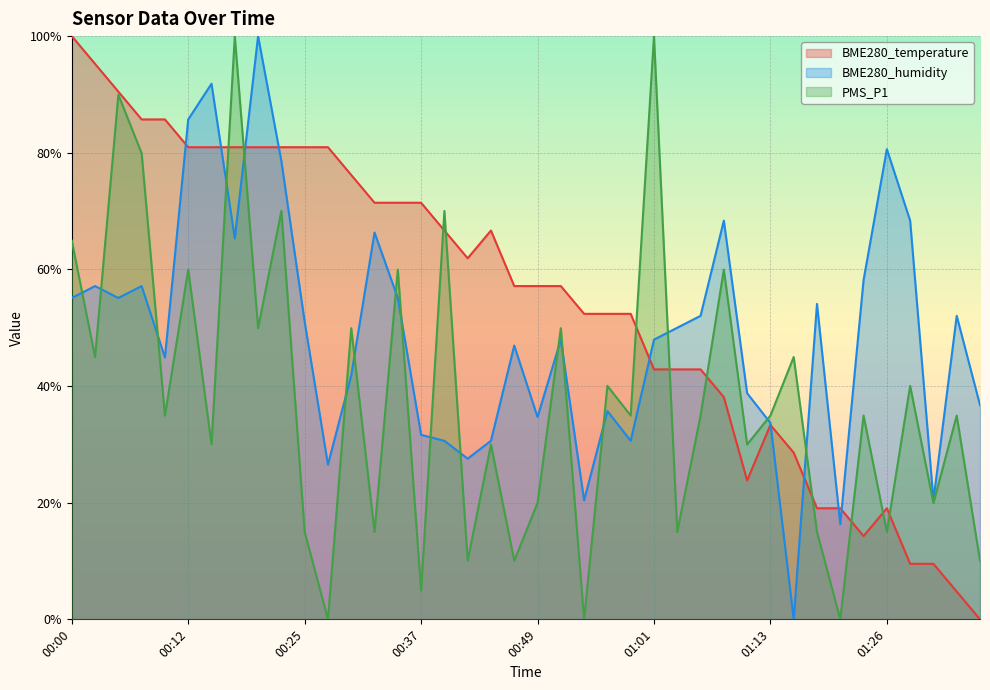

The BME280_humidity series shows 0.8 at 00:05. True or false?

False